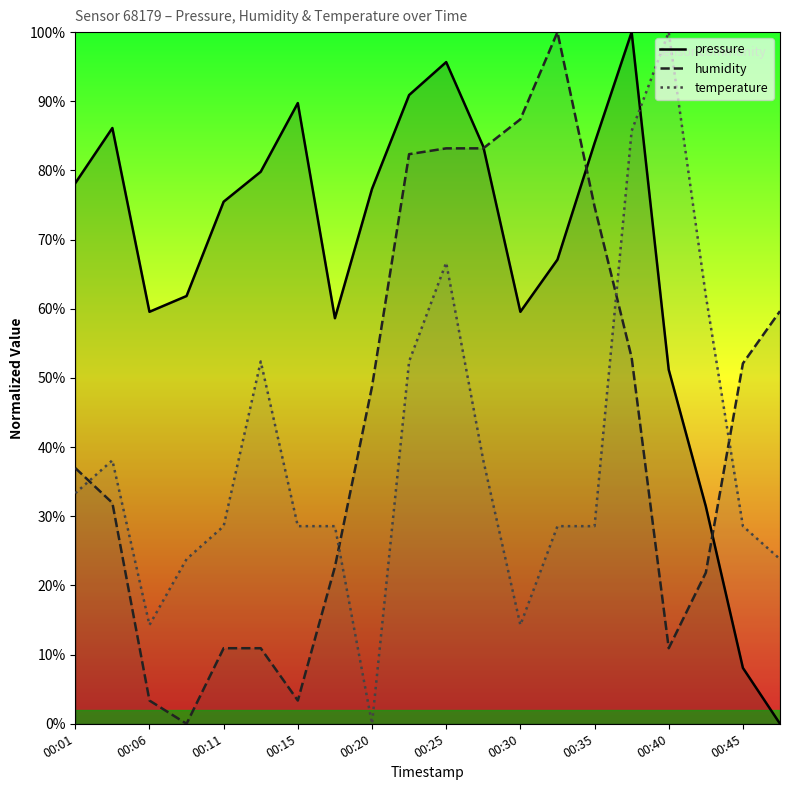

What is the average value of the pressure series?

66.9